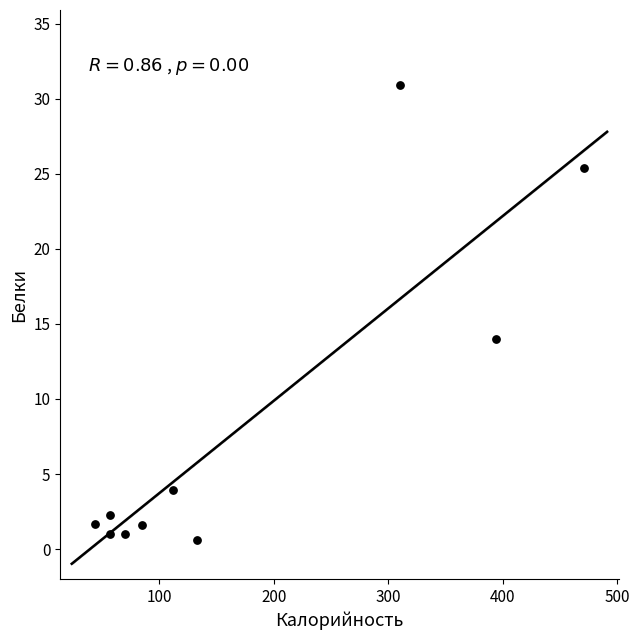

What Y value in the scatter plot is closest to 15?

14.0